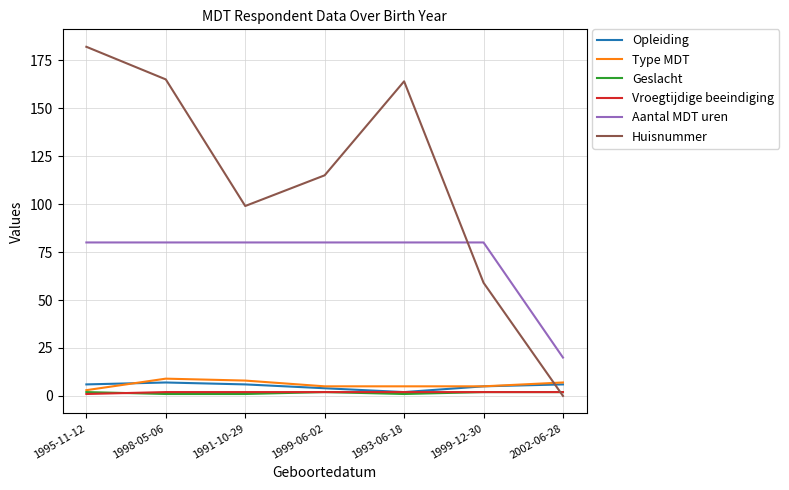

True or false: Opleiding and Huisnummer intersect in this chart.

True